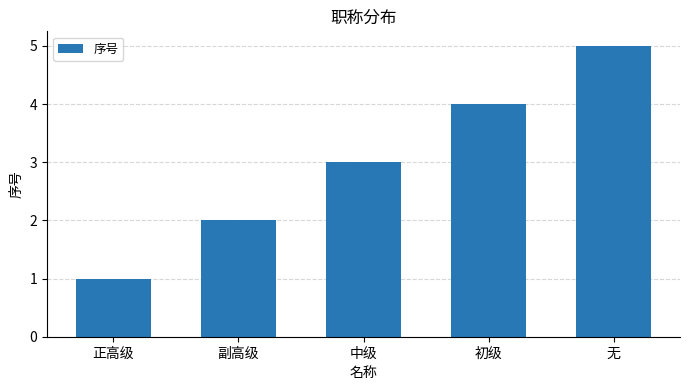

List the labels in order of value, smallest first.

正高级, 副高级, 中级, 初级, 无